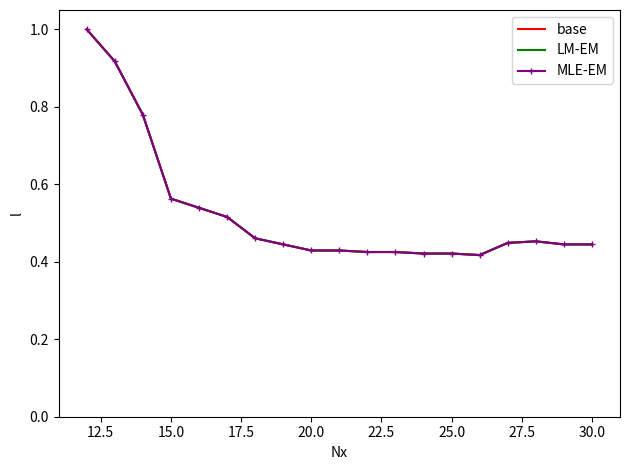

True or false: MLE-EM and base intersect in this chart.

False